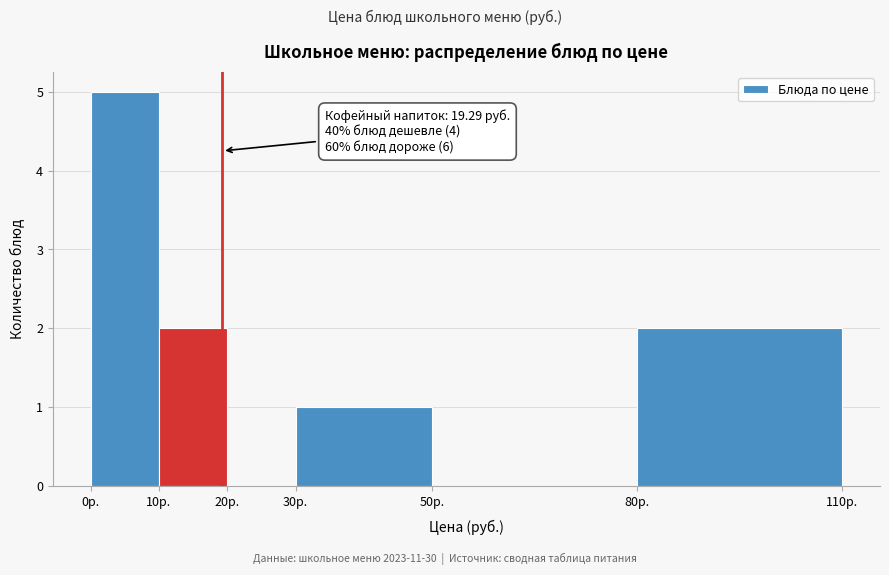

Over which range of the x-axis is the bar tallest?

0 to 10